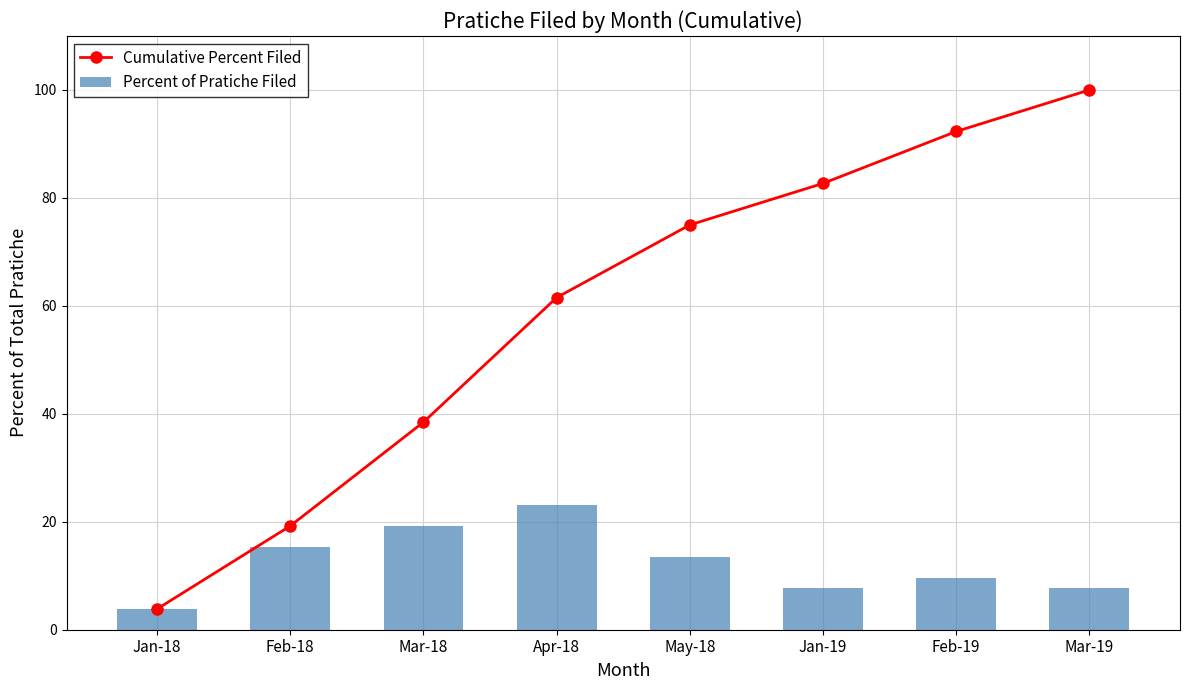

Reading left to right, extract all data points from this chart.

Cumulative Percent Filed: Jan-18=3.8	Feb-18=19.2	Mar-18=38.5	Apr-18=61.5	May-18=75.0	Jan-19=82.7	Feb-19=92.3	Mar-19=100.0
Percent of Pratiche Filed: Jan-18=3.8	Feb-18=15.4	Mar-18=19.2	Apr-18=23.1	May-18=13.5	Jan-19=7.7	Feb-19=9.6	Mar-19=7.7